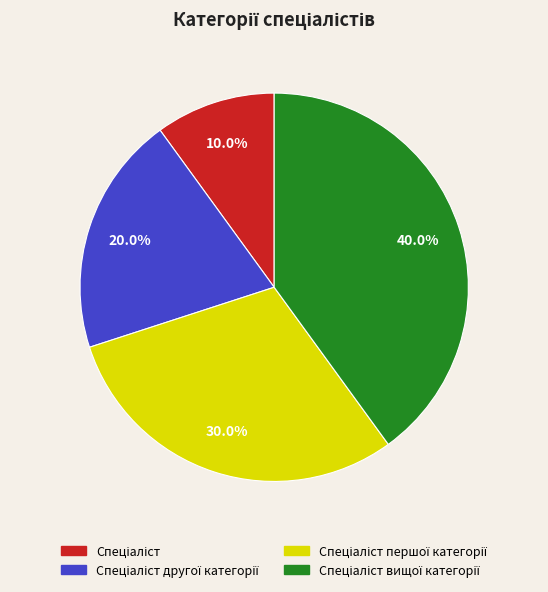

Does any single category account for the majority?

No